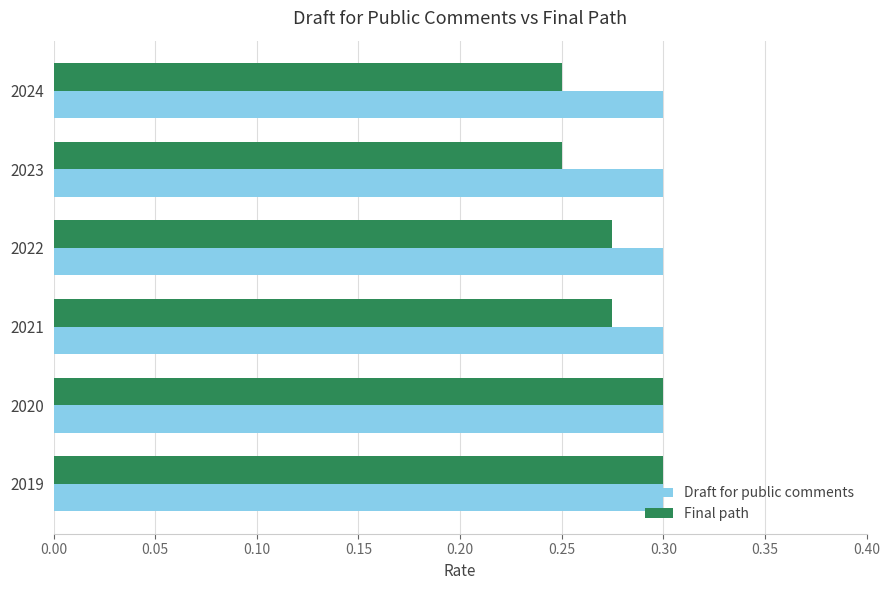

At 2023, list the series in order from largest to smallest.

Draft for public comments, Final path